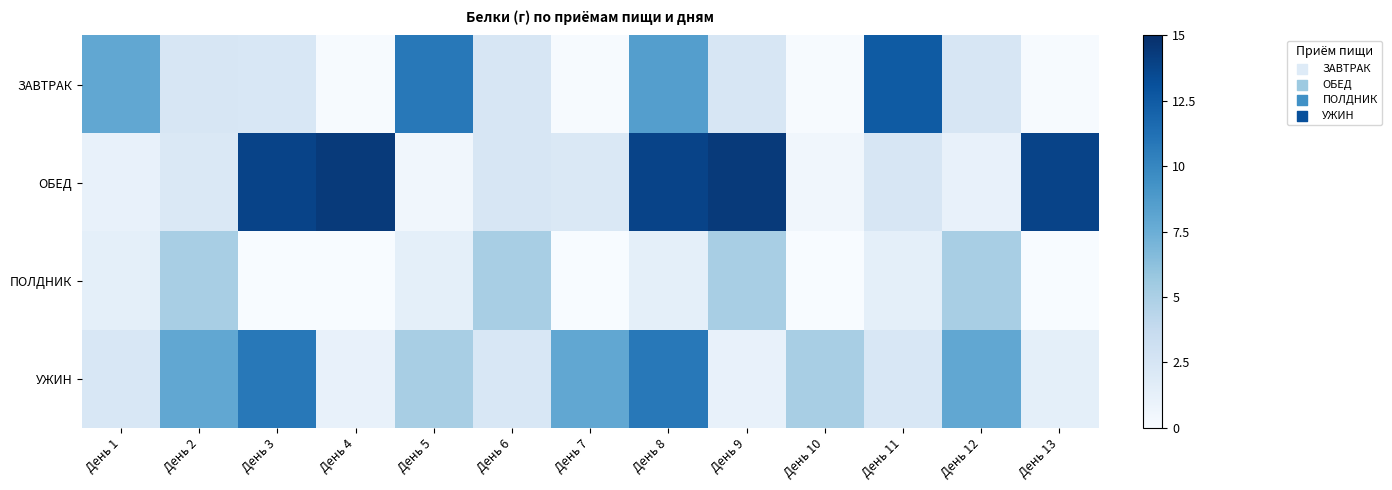

Which series has the largest total across all categories?

ОБЕД